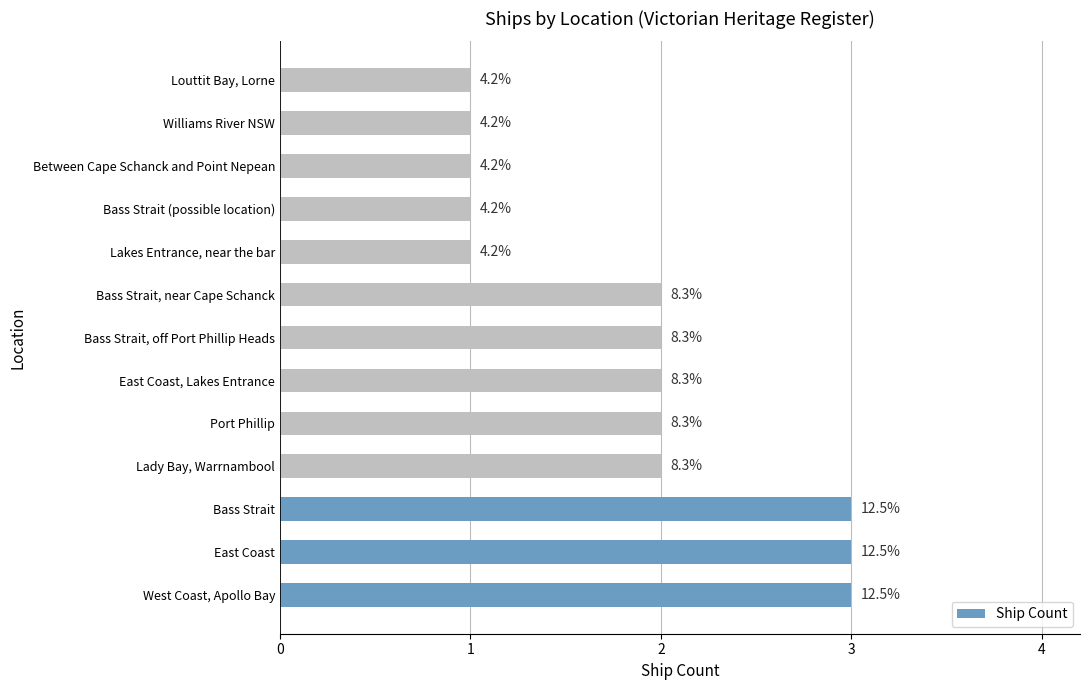

Are the bars horizontal?

Yes